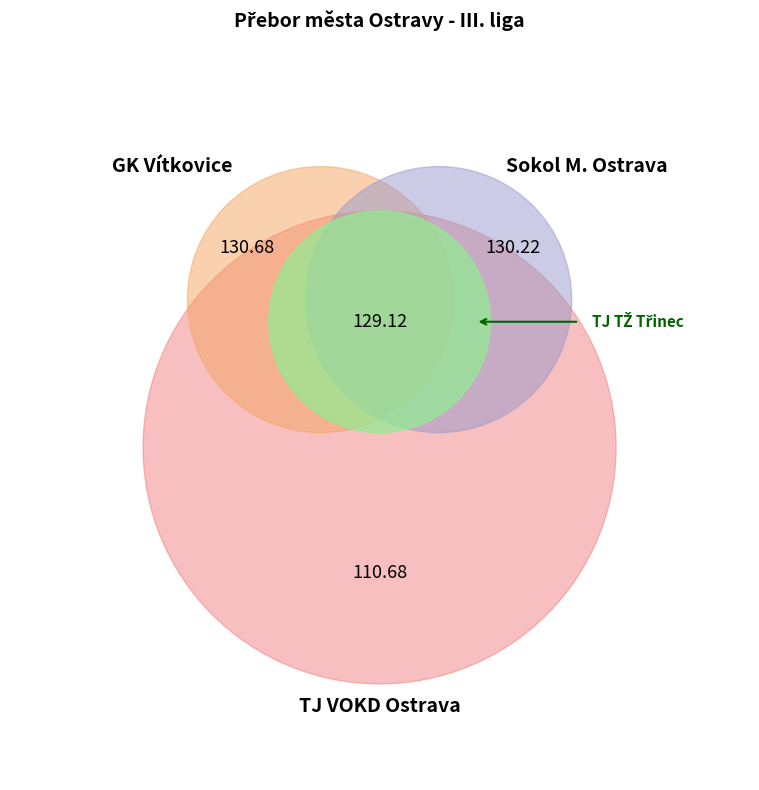

Rank the categories by value from highest to lowest.

Gymnastický klub Vítkovice, Tělocvičná jednota Sokol Moravská Ostrava, Tělovýchovná jednota Třineckých železáren, Tělovýchovná jednota VOKD Ostrava